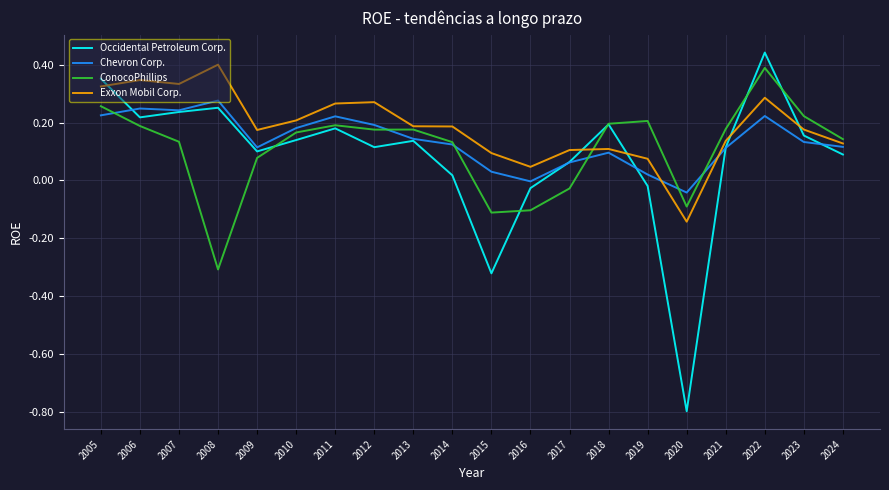

List the series in order of their overall mean, highest first.

Exxon Mobil Corp., Chevron Corp., ConocoPhillips, Occidental Petroleum Corp.